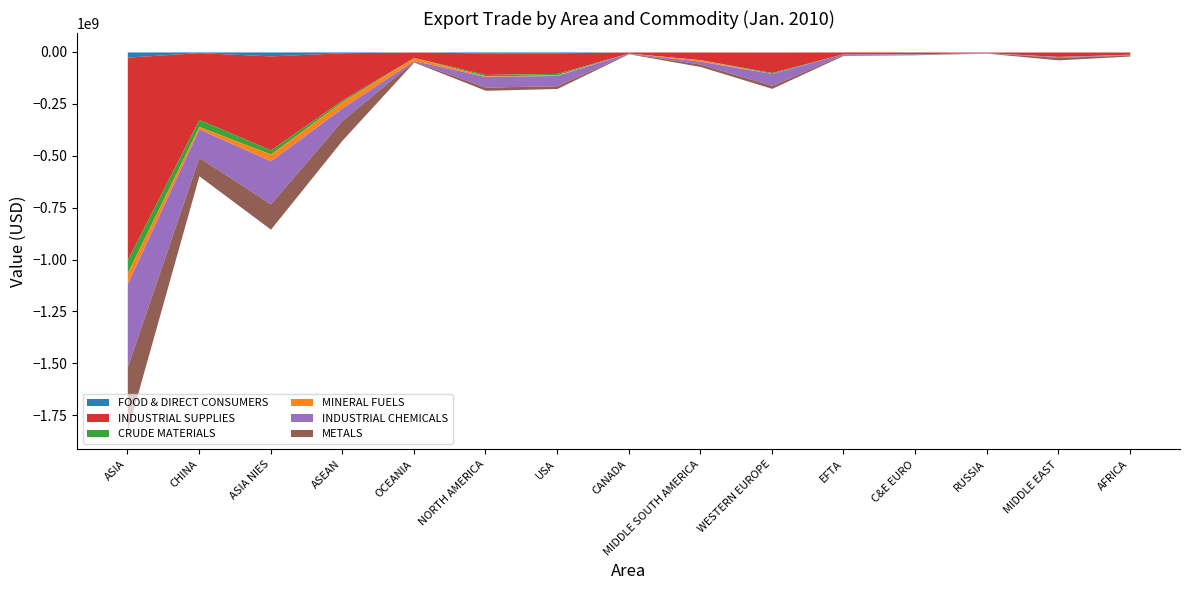

True or false: INDUSTRIAL SUPPLIES has more than 0 points higher than both neighbors.

True